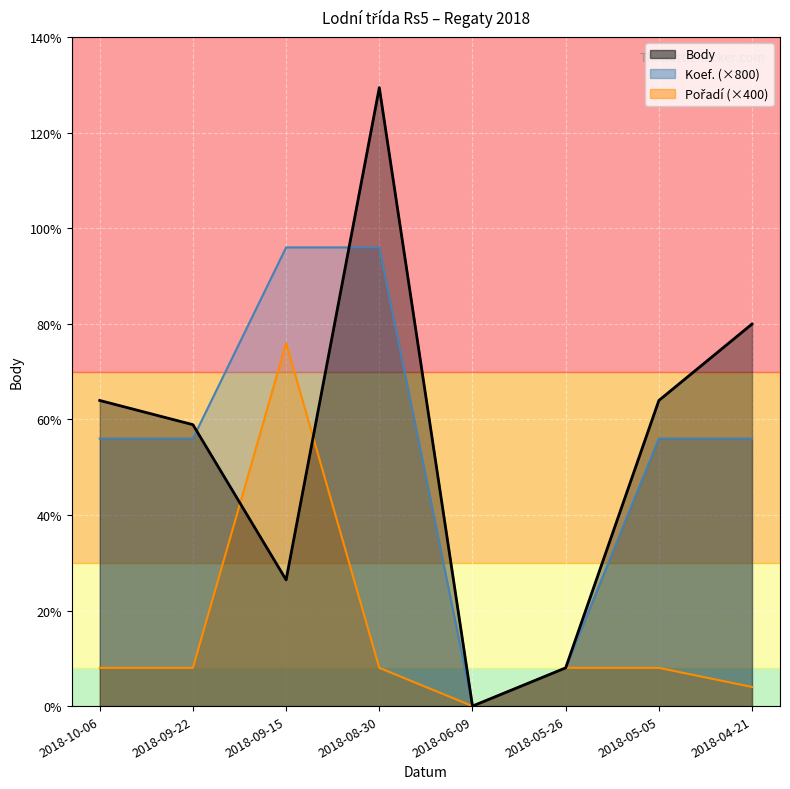

Is it true that Koef. equals 10052 at 2018-10-06?

False